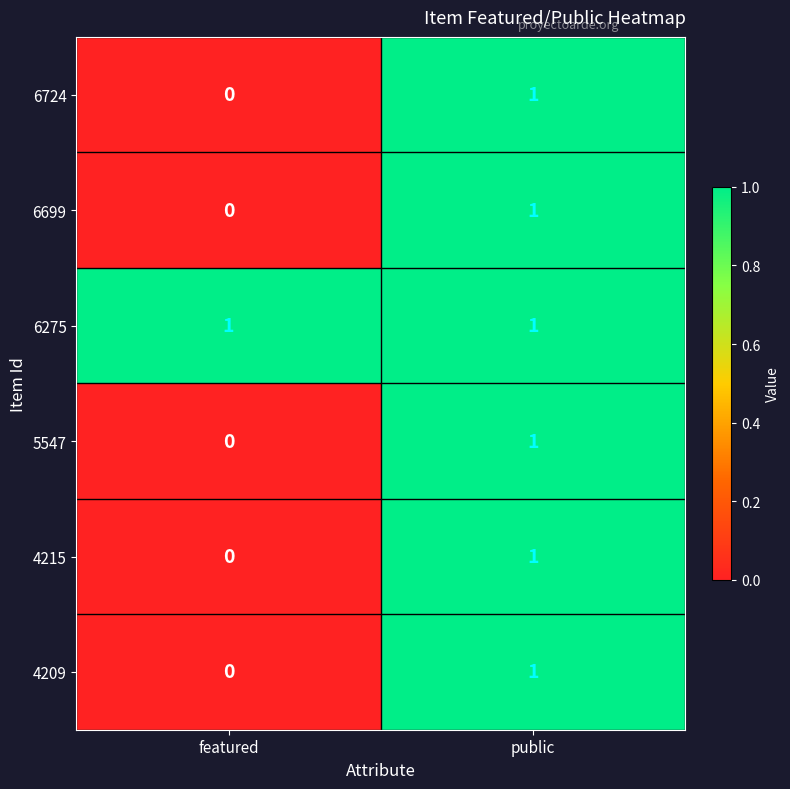

Reading right to left, what are all the values shown in this chart?

6724: 1	0
6699: 1	0
6275: 1	1
5547: 1	0
4215: 1	0
4209: 1	0